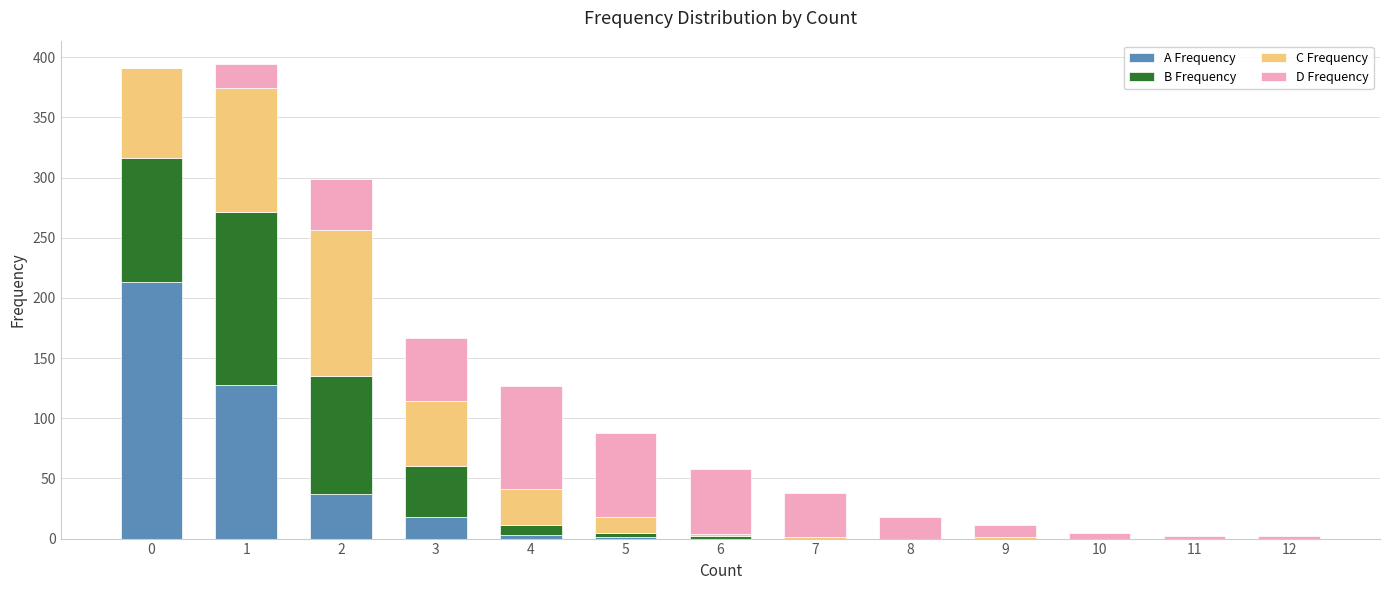

What is the highest value of the A Frequency series?

213